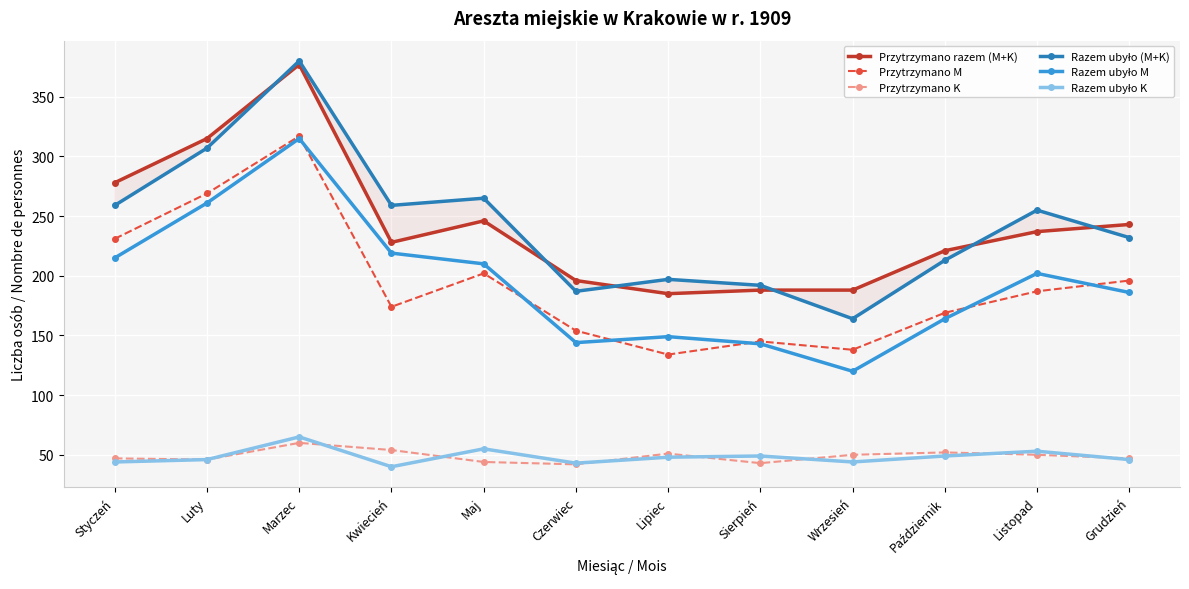

At which category does Przytrzymano K reach its first local valley?

Luty